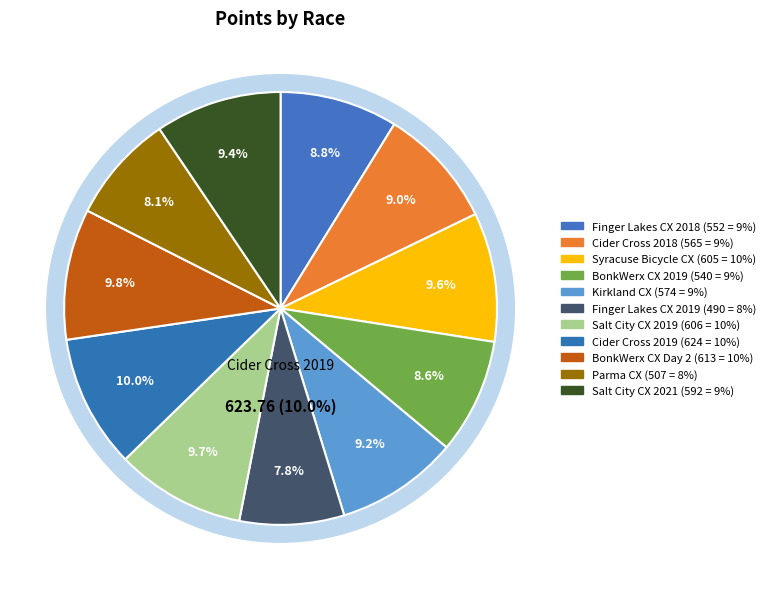

What portion of the pie excludes Finger Lakes CX 2019?

92.2%